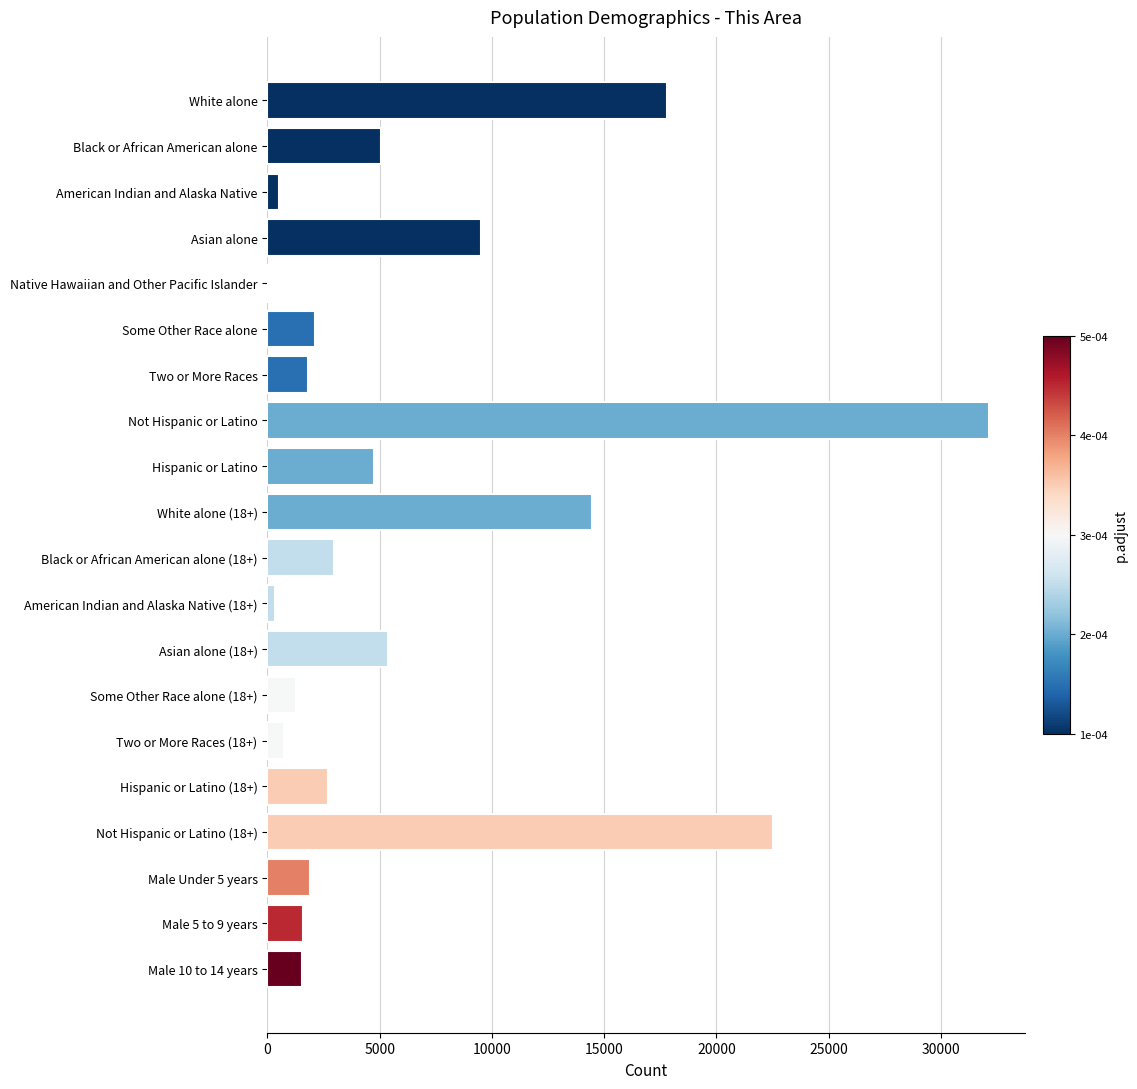

What is the sum of all values?

129160